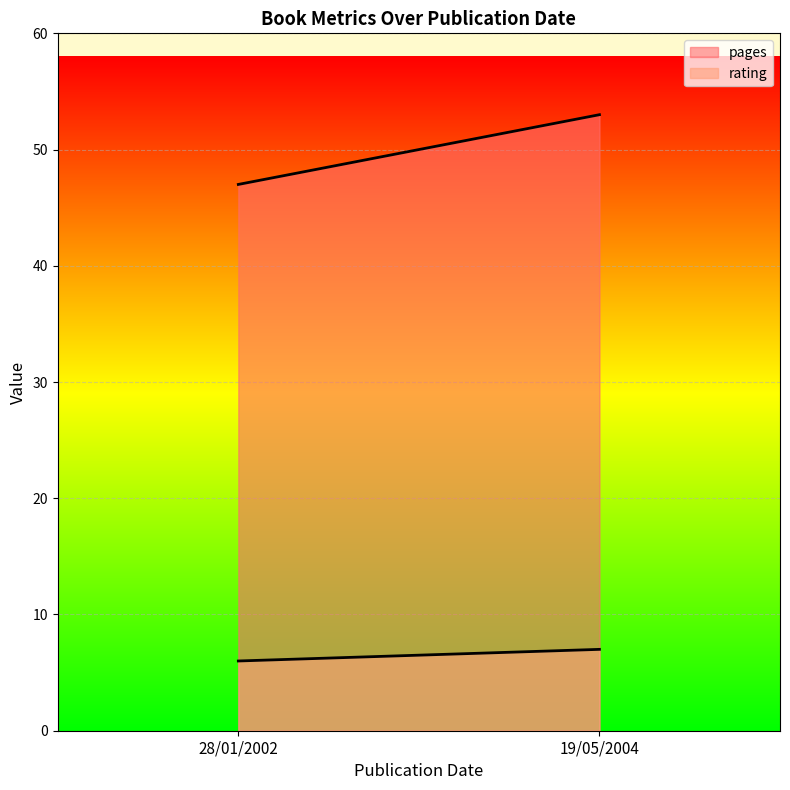

What is the difference between the maximum and minimum values in the rating series?

1